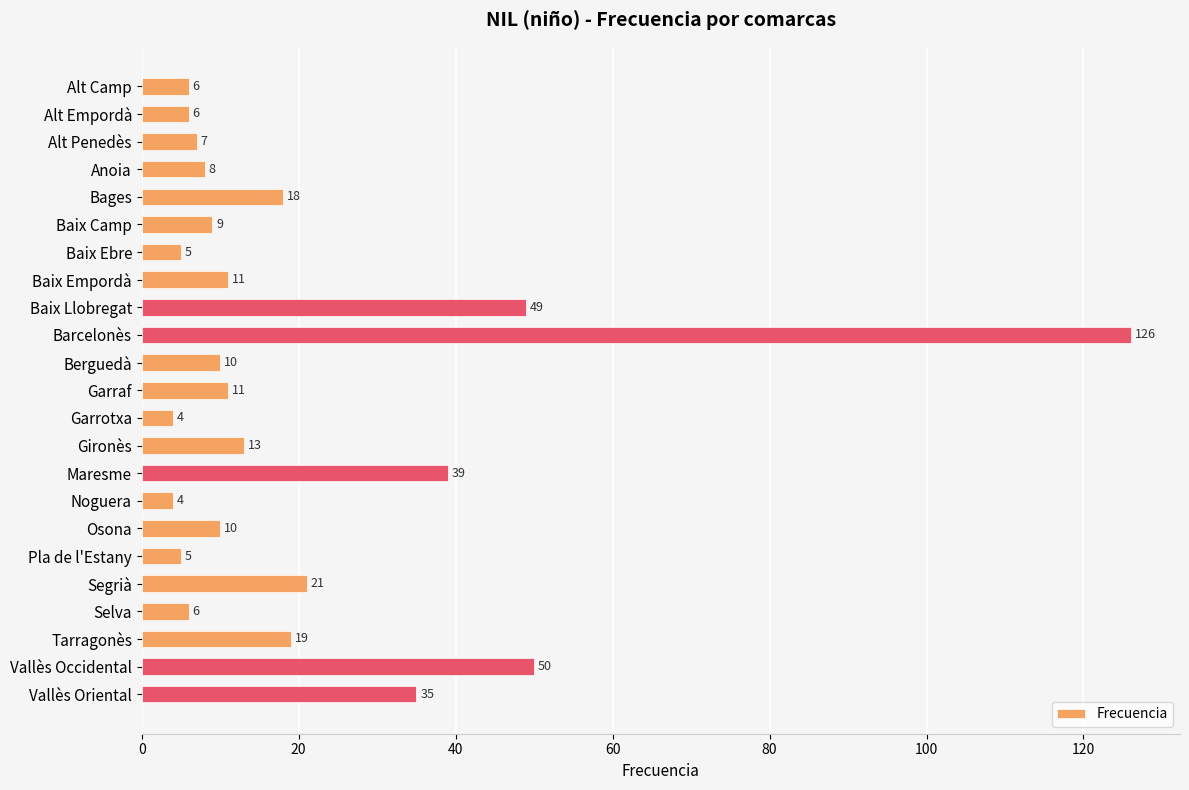

Where is the data nearest to the value 65?

Vallès Occidental